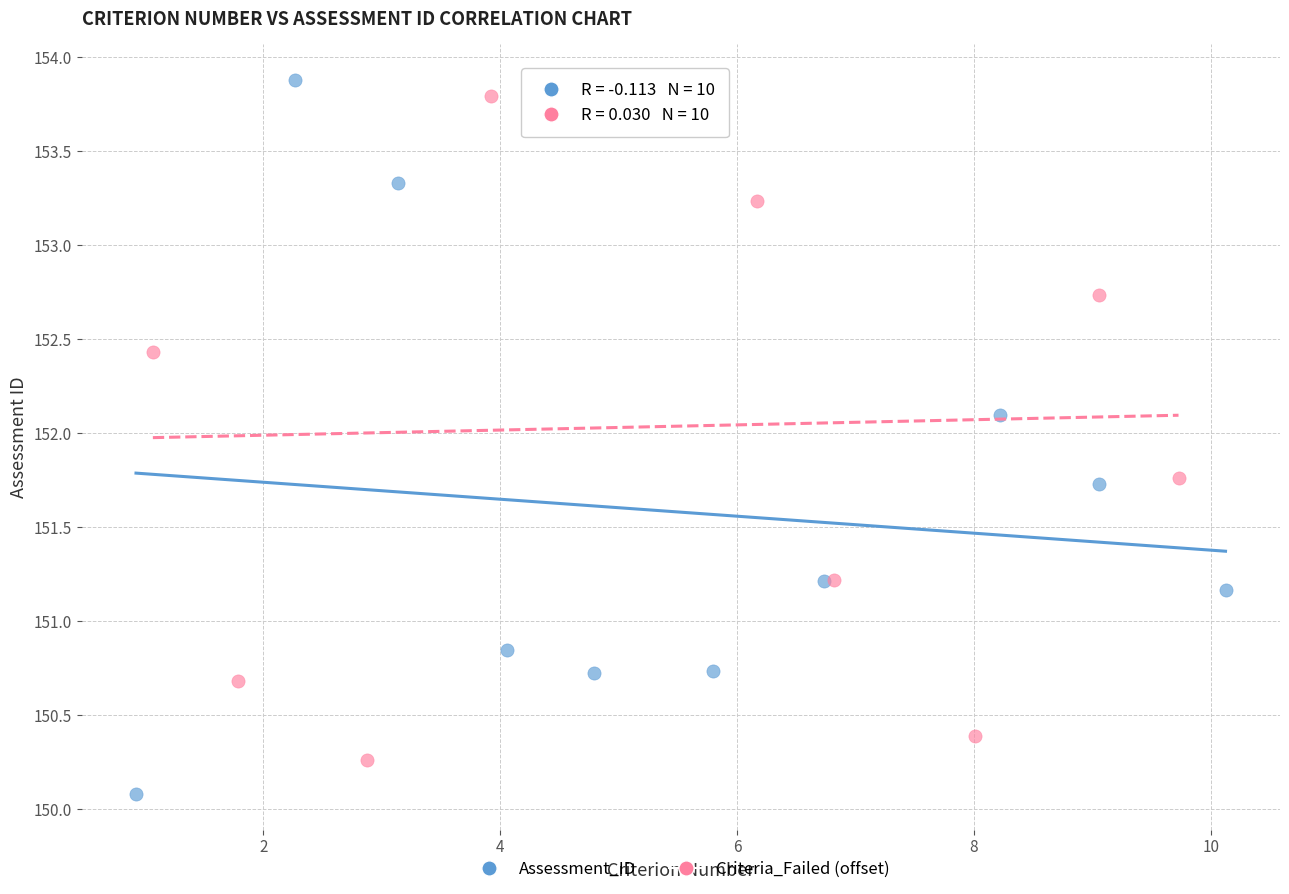

Which series contains the lowest Y value?

Assessment_ID